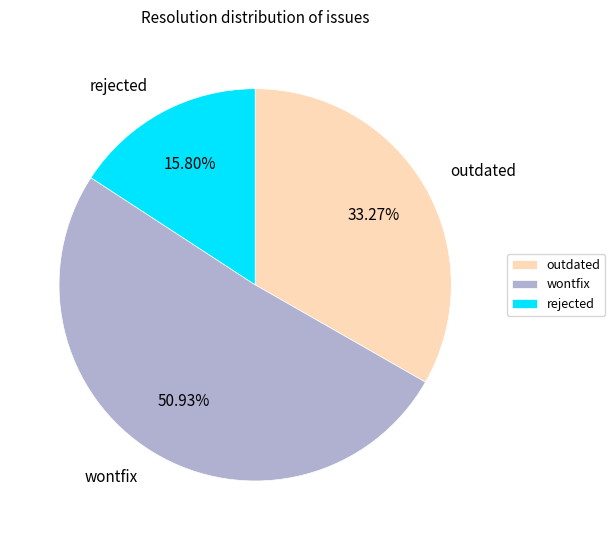

Is it true that rejected is 16% of the pie?

True